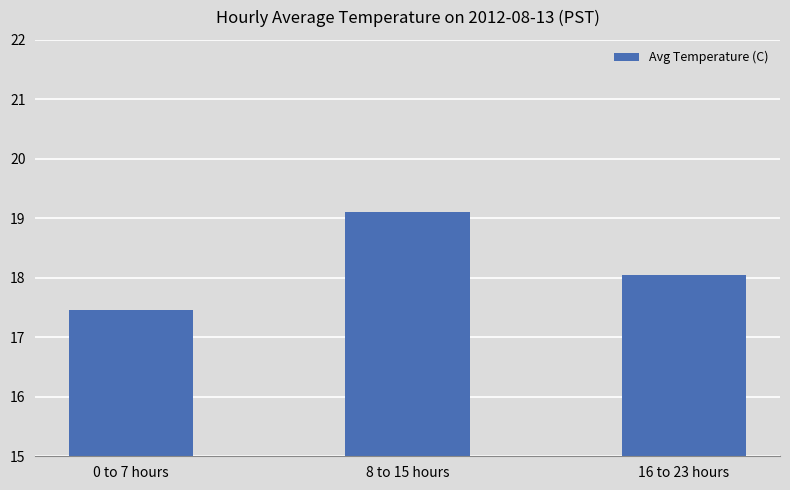

What is the average value?

18.2